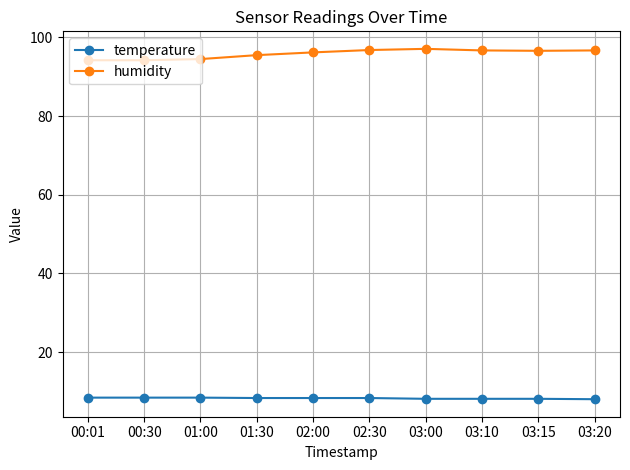

At how many categories does at least one series exceed 16?

10